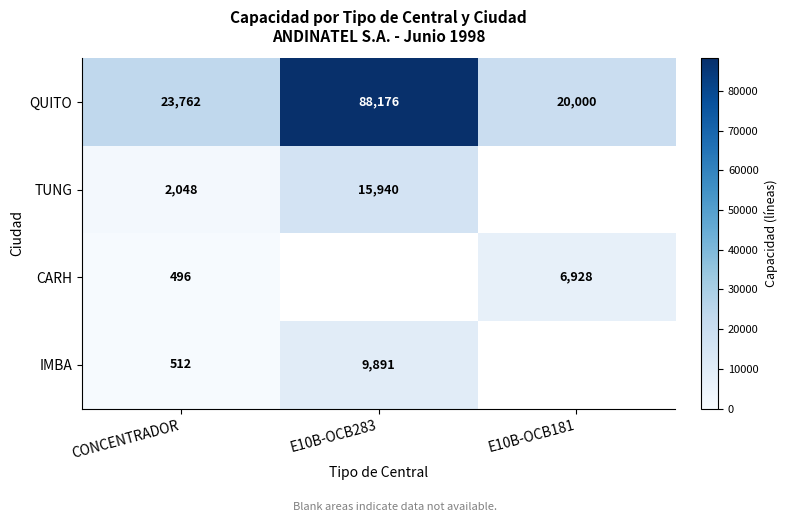

True or false: QUITO has a value of 12653.2 at E10B-OCB181.

False